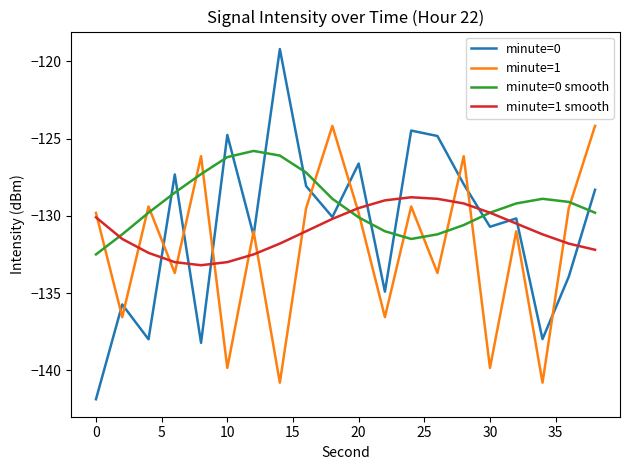

In minute=1 smooth, how many points are lower than both neighbors (excluding endpoints)?

1